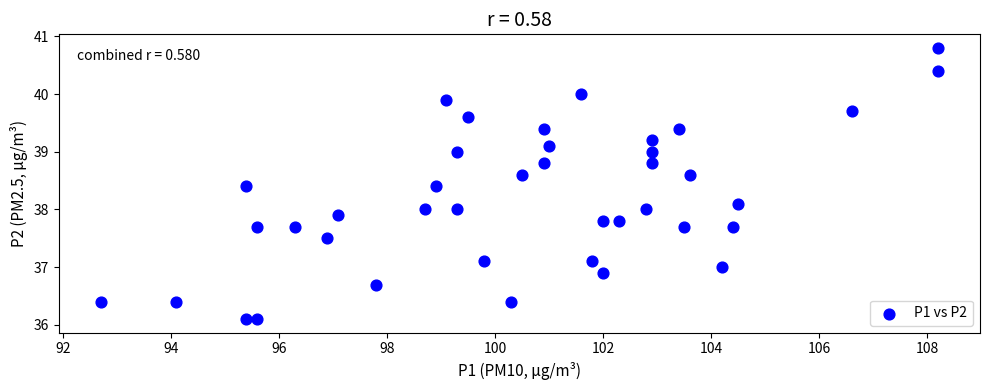

What is the range of Y values (max minus min)?

4.7